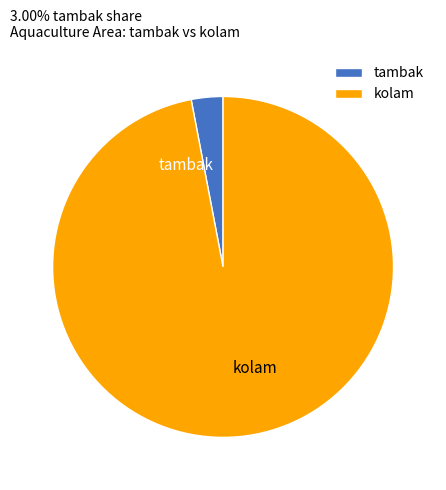

What is the largest slice in the pie chart?

kolam